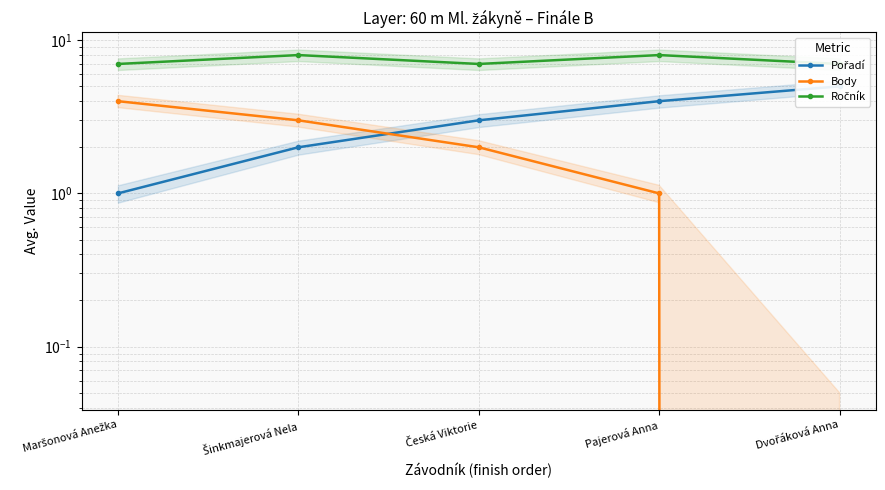

At which label does Ročník reach its minimum?

Maršonová Anežka